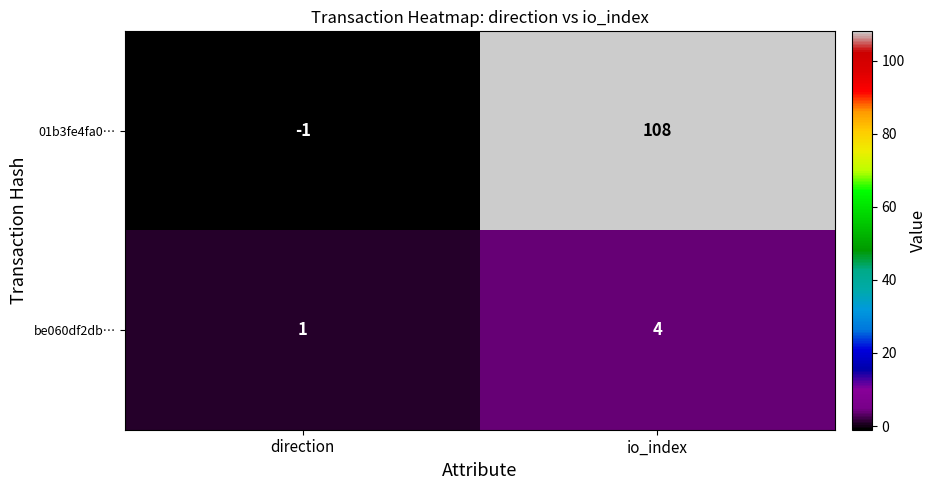

How many categories are shown in the chart?

2